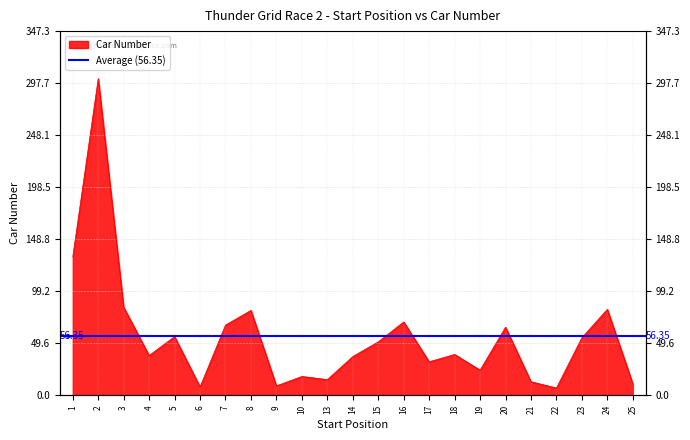

Reading left to right, transcribe all the data shown in this chart.

1=132	2=302	3=84	4=38	5=56	6=8	7=67	8=81	9=9	10=18	13=15	14=37	15=51	16=70	17=32	18=39	19=24	20=65	21=13	22=7	23=55	24=82	25=11